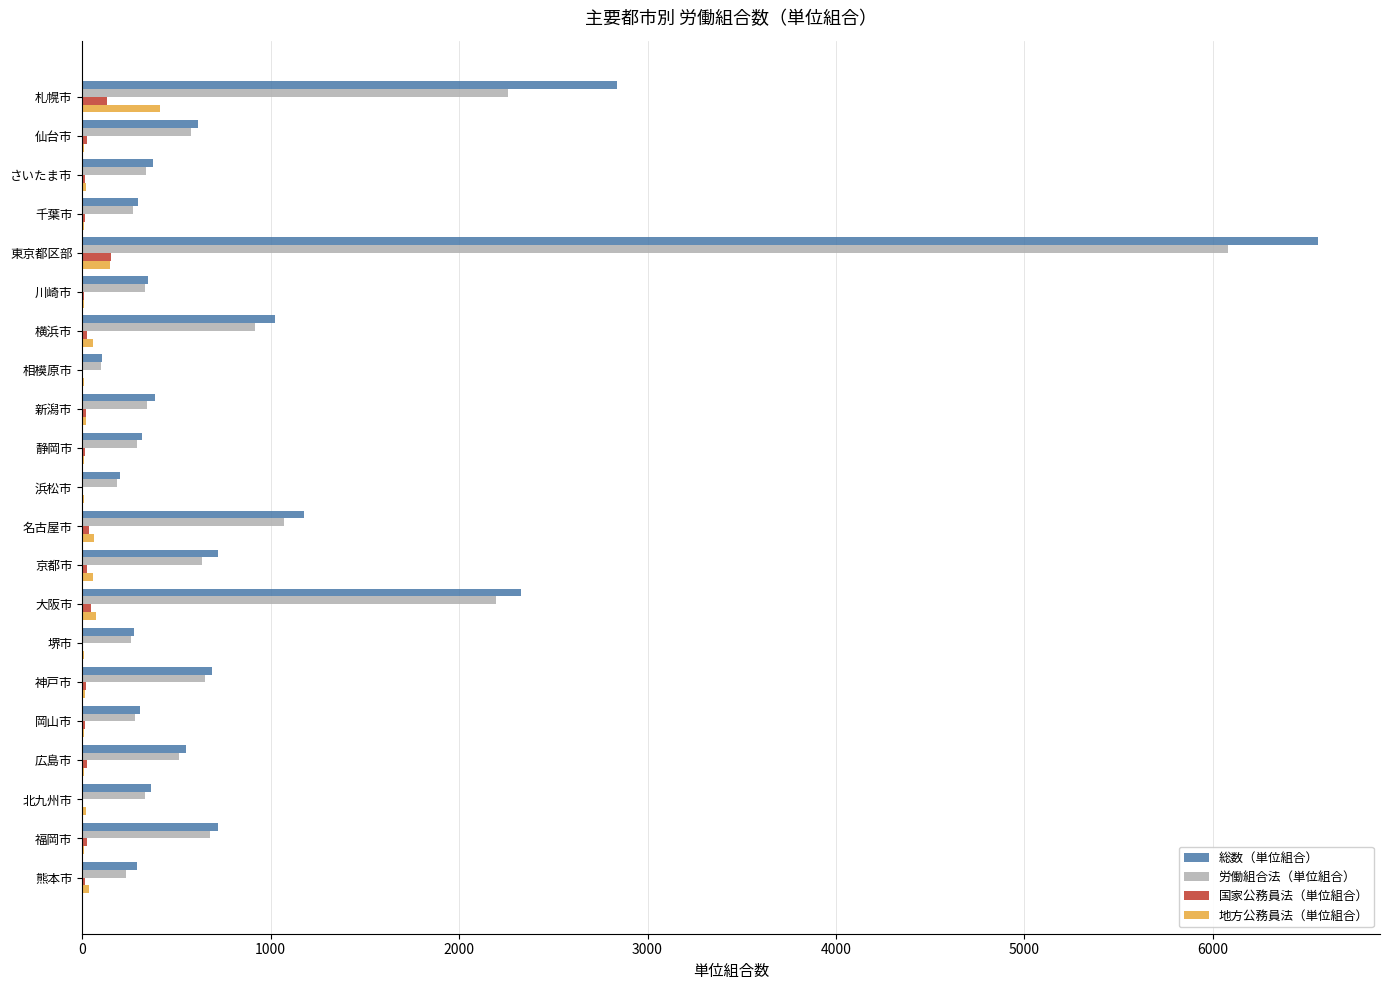

At which category is the sum across all series the highest?

東京都区部